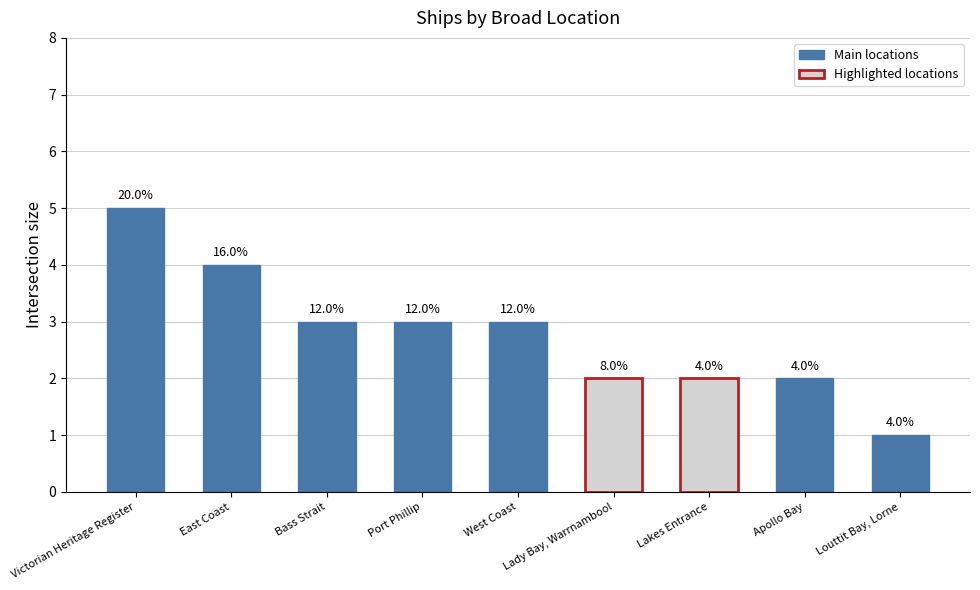

List the labels in order of value, smallest first.

Louttit Bay, Lorne, Lady Bay, Warrnambool, Lakes Entrance, Apollo Bay, Bass Strait, Port Phillip, West Coast, East Coast, Victorian Heritage Register